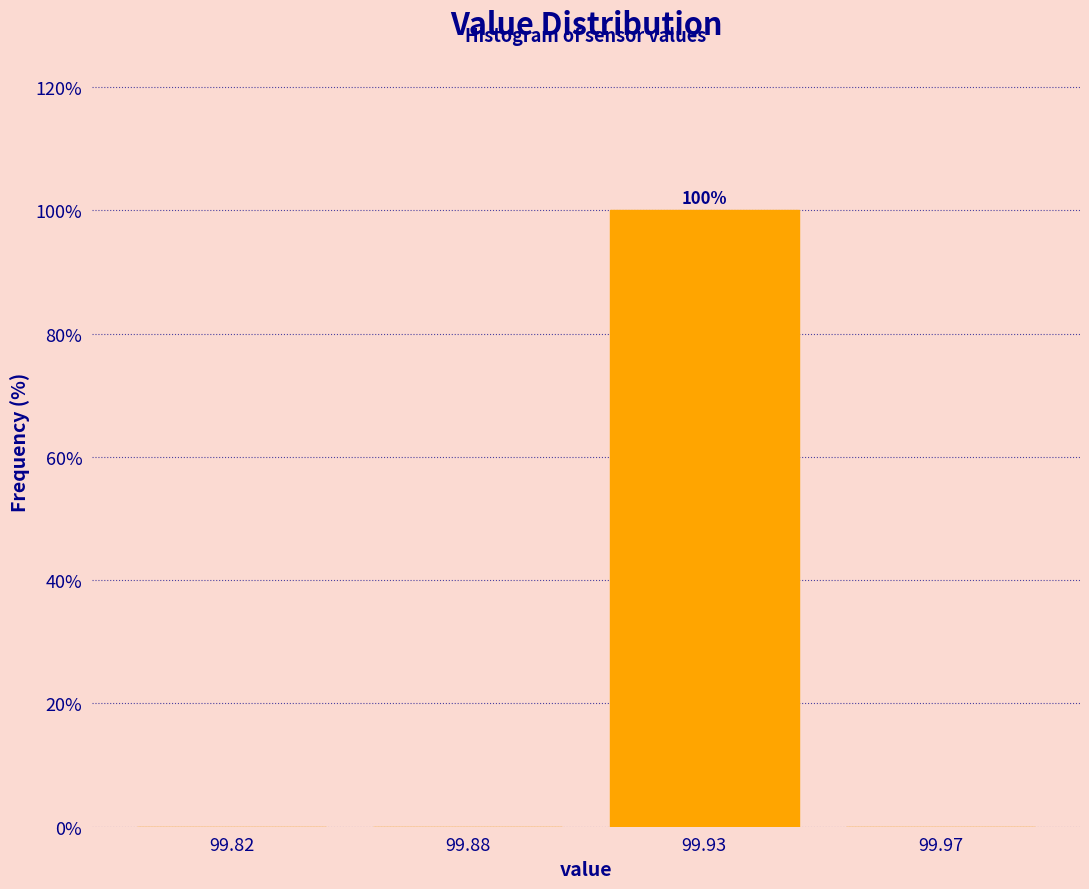

Reading right to left, transcribe all the data shown in this chart.

99.97=0	99.93=100	99.88=0	99.82=0